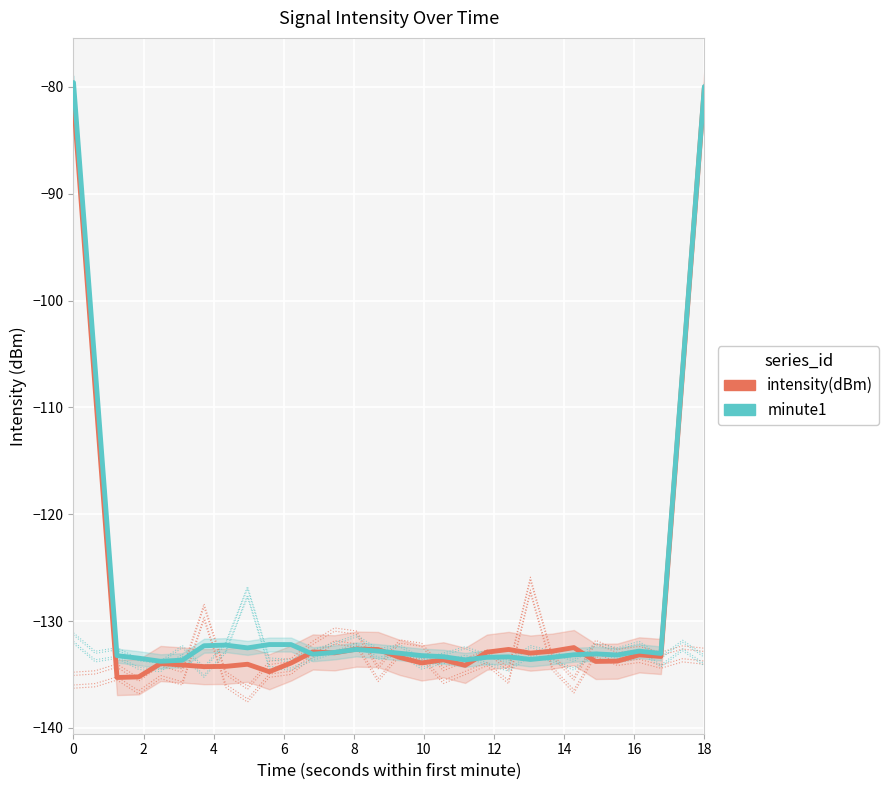

How many series are shown in this chart?

2